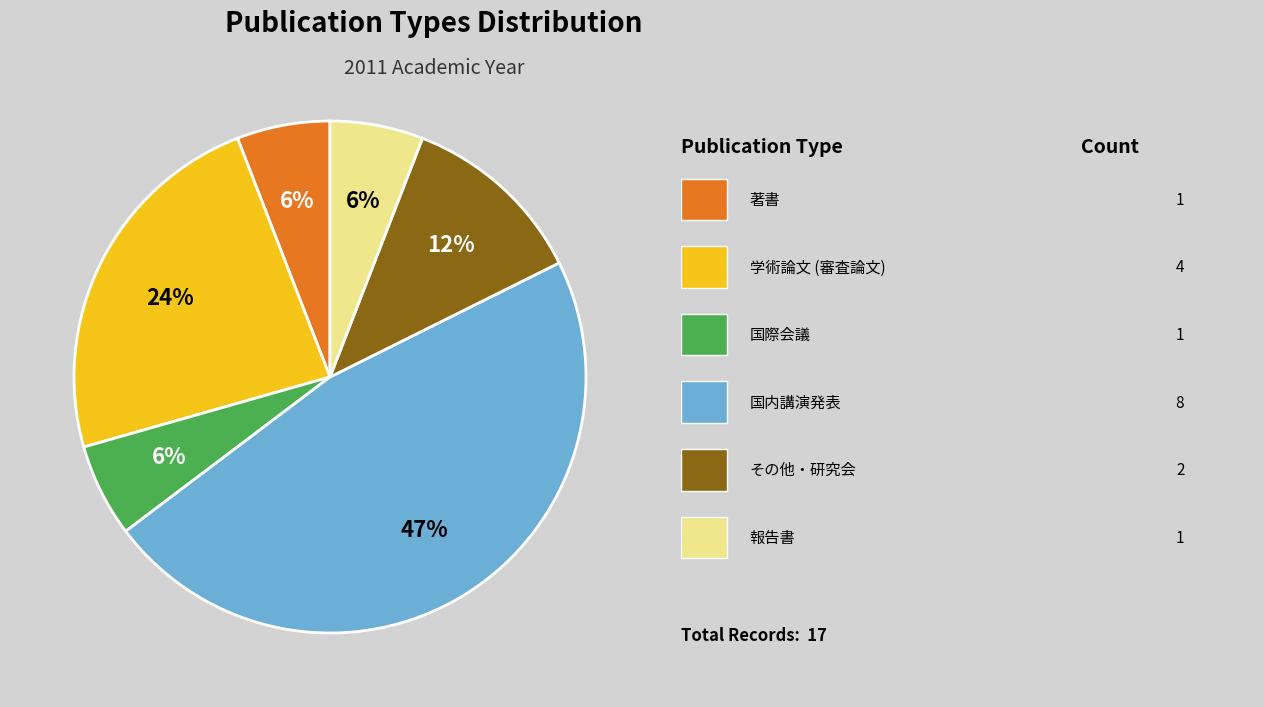

Is there any slice that represents more than half of the pie?

No